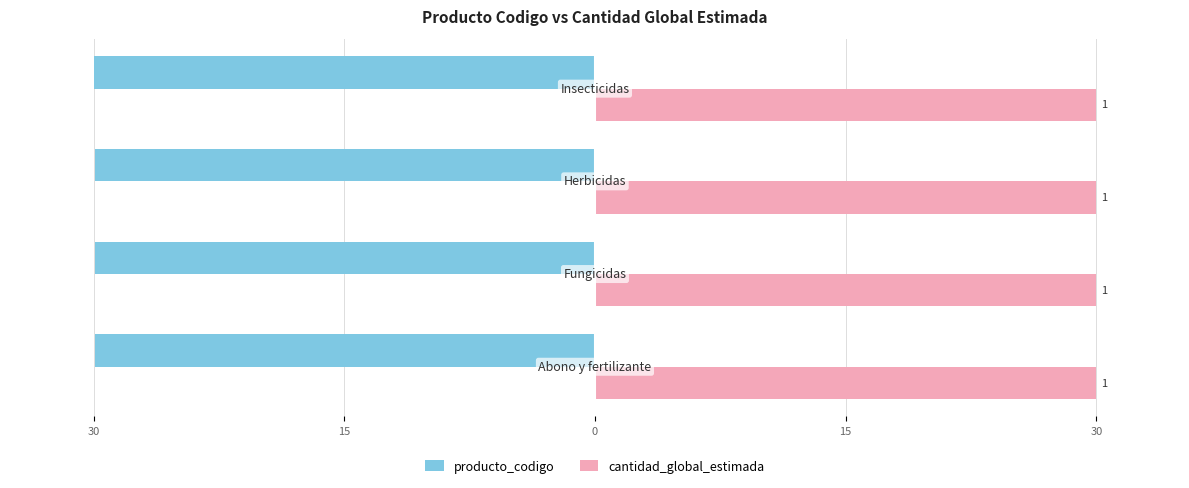

What are all the series names shown in the legend?

producto_codigo, cantidad_global_estimada